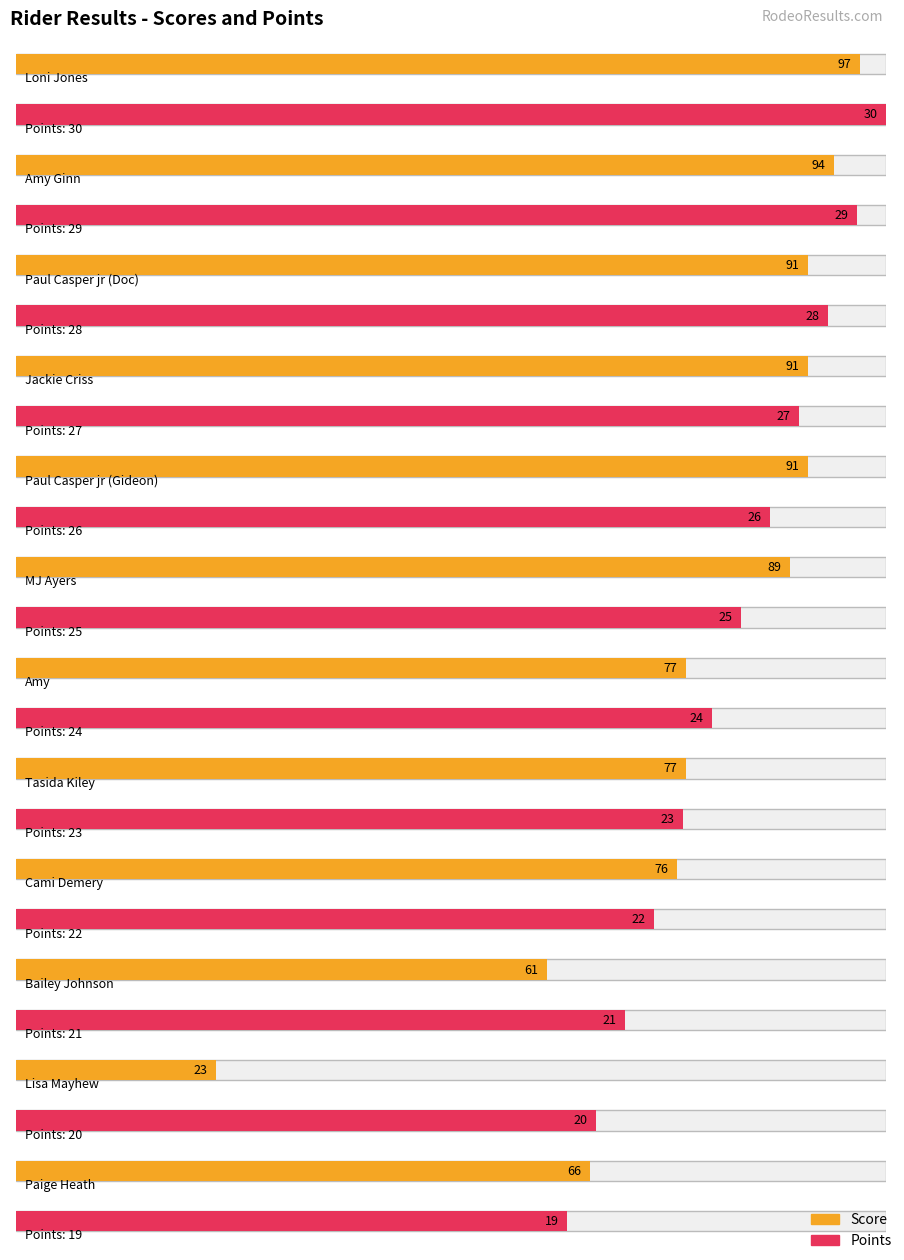

What is the difference between the second highest and second lowest values in the Score series?

33